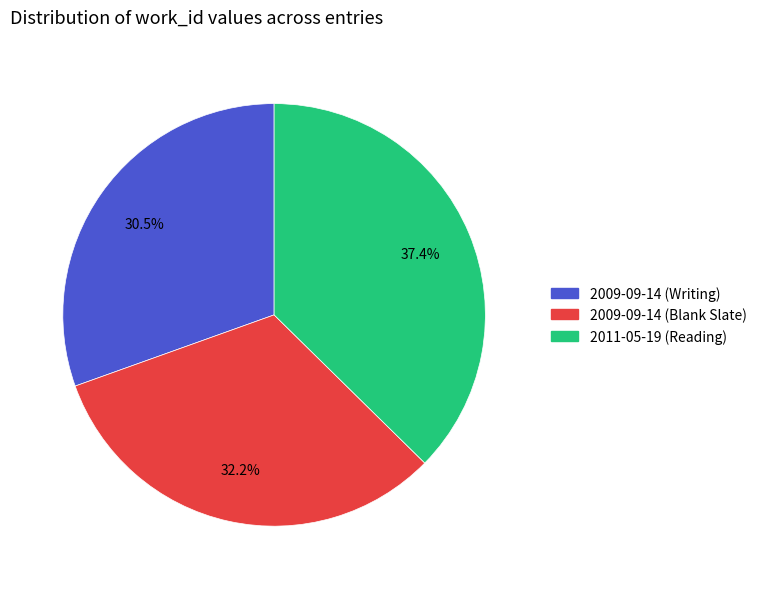

Do 2009-09-14 (Writing) and 2009-09-14 (Blank Slate) together represent more than half of the pie?

Yes